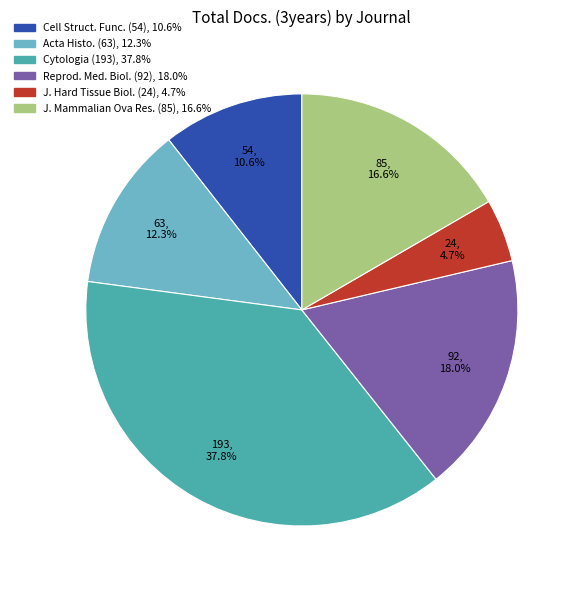

Is there a majority slice in this chart?

No